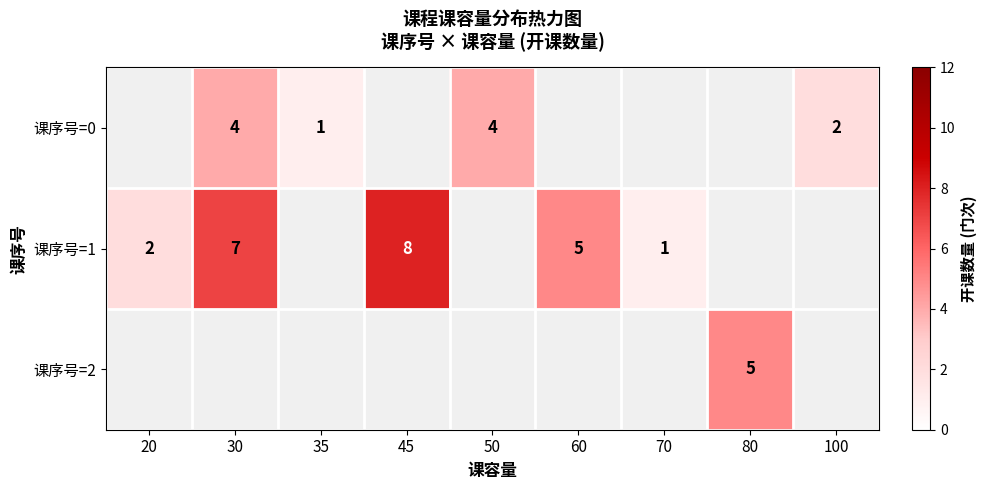

How many series are shown in this chart?

3